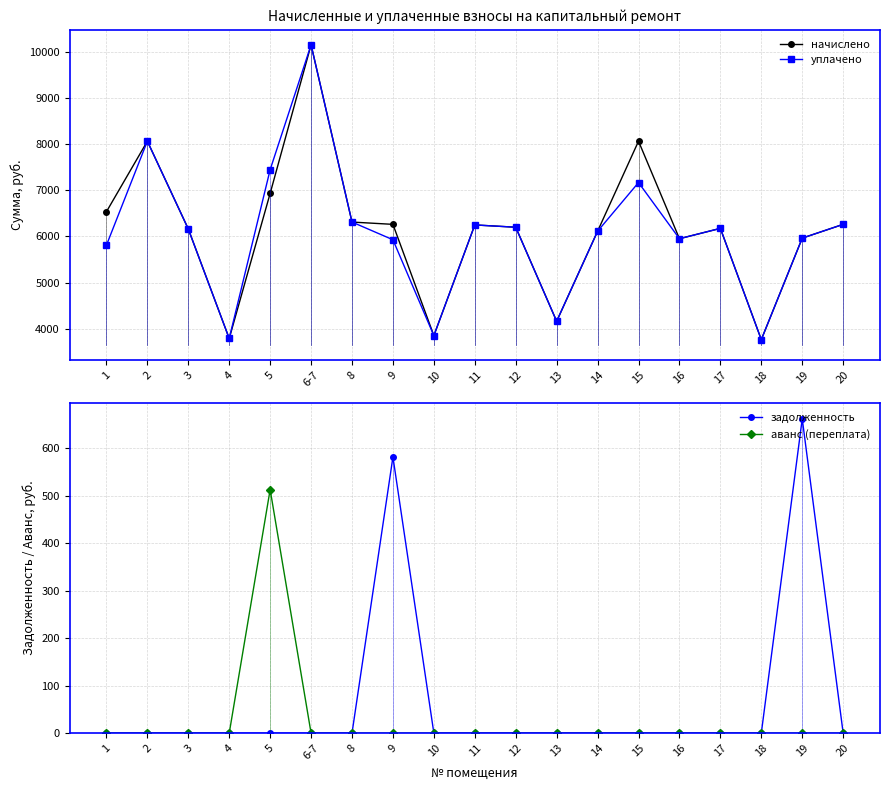

True or false: начислено and уплачено cross at least once.

False